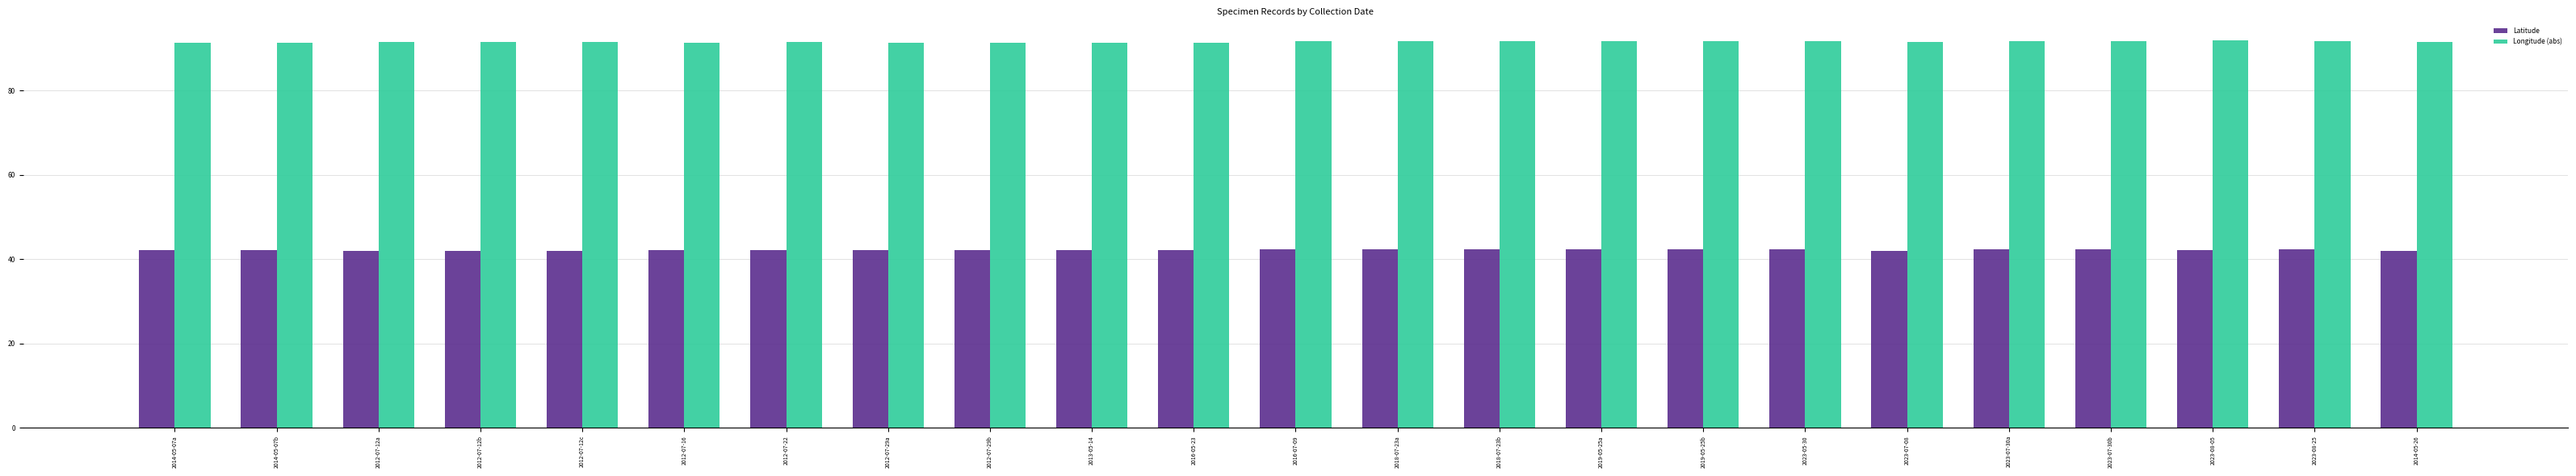

True or false: Latitude has a value of 42.3 at 2023-05-30.

True